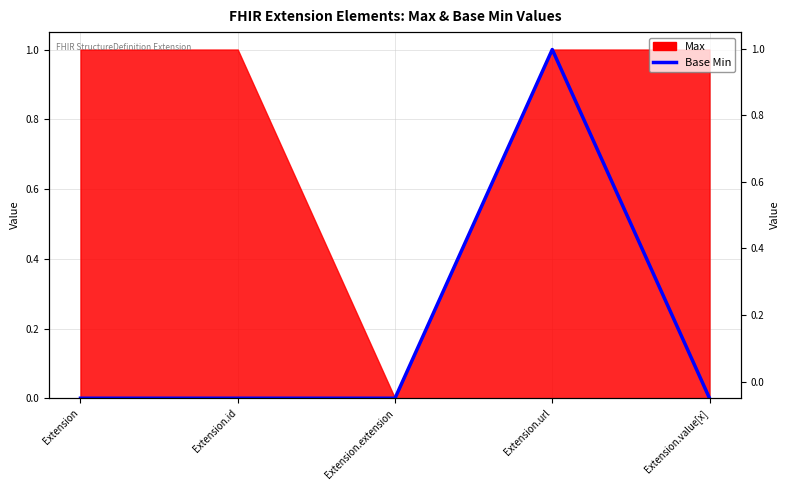

What position from the right is Extension.id?

4